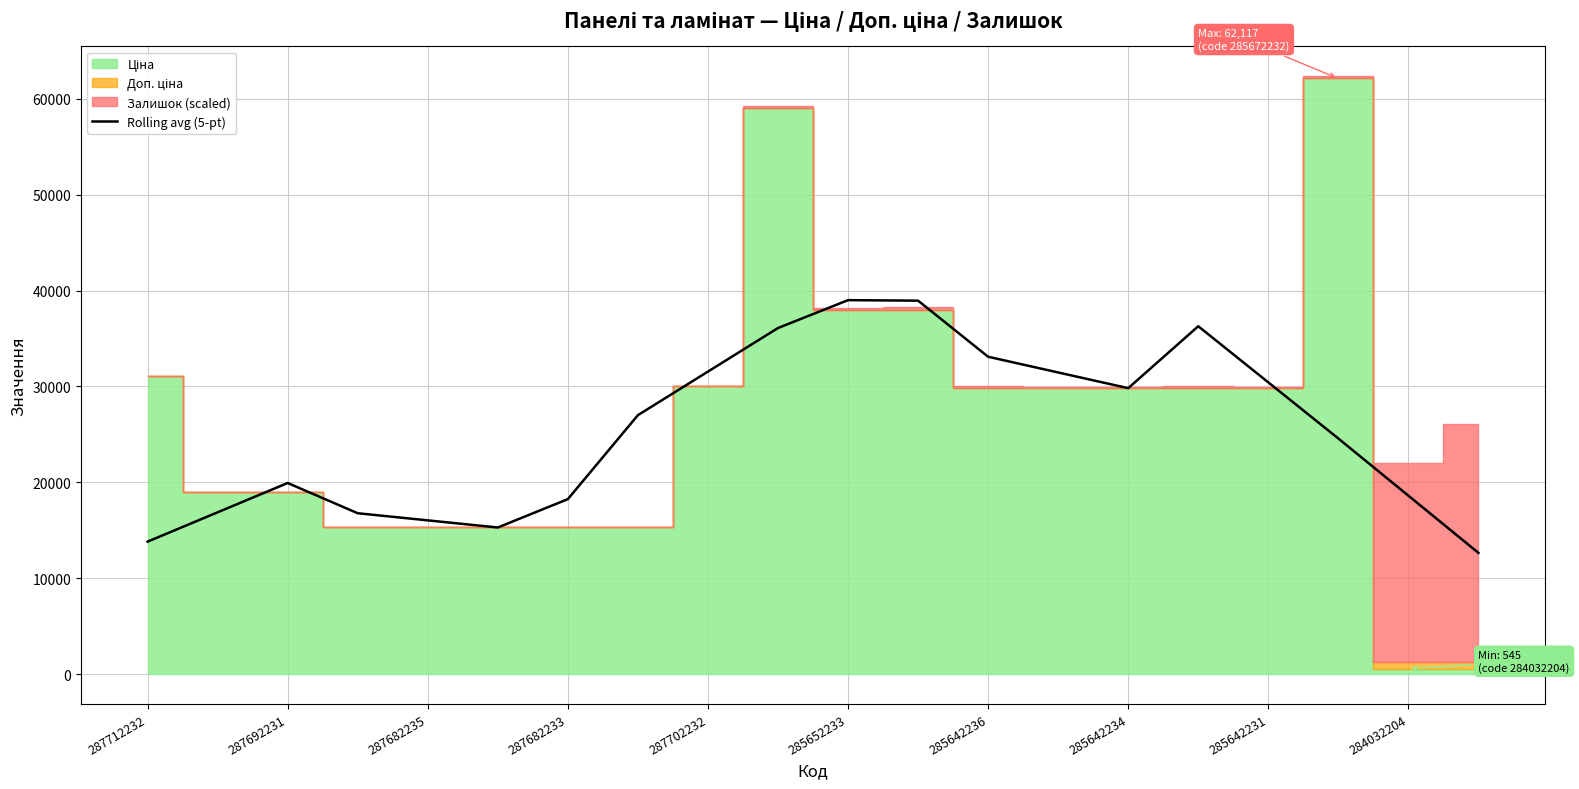

How many data points does each series have?

20